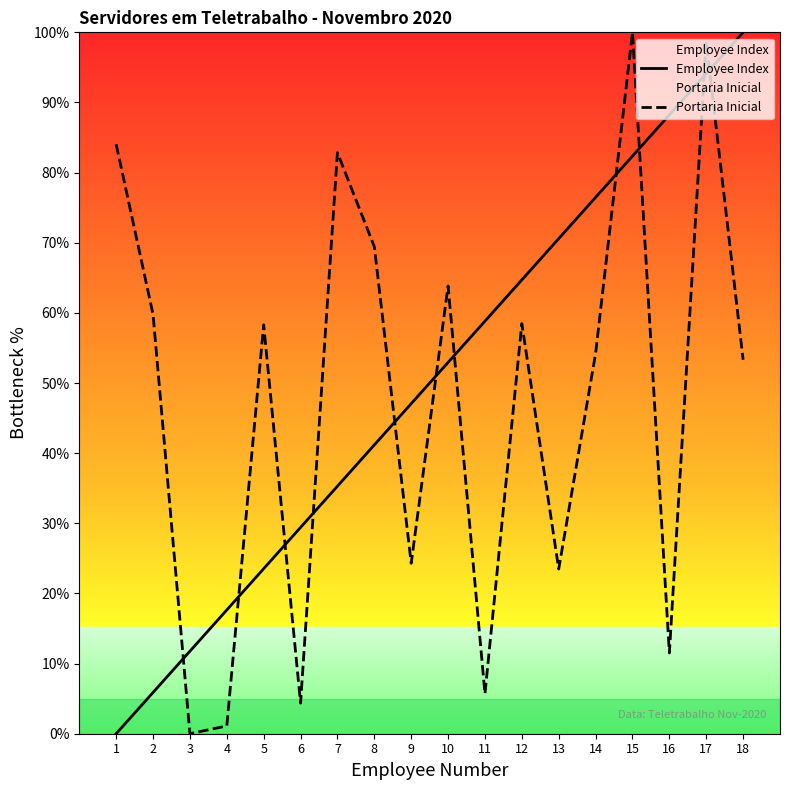

What is the sum of all Portaria Inicial values?

853.4